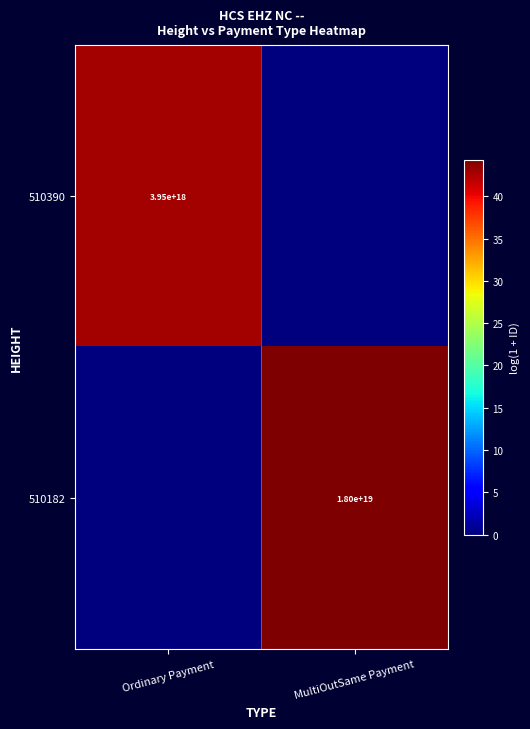

How many series are shown in this chart?

2